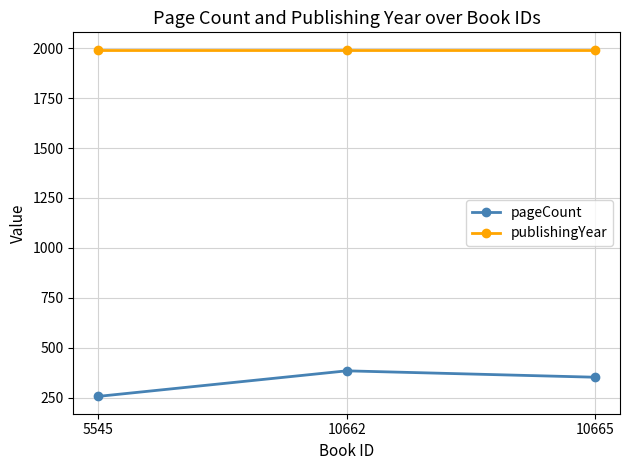

How many categories are shown in the chart?

3